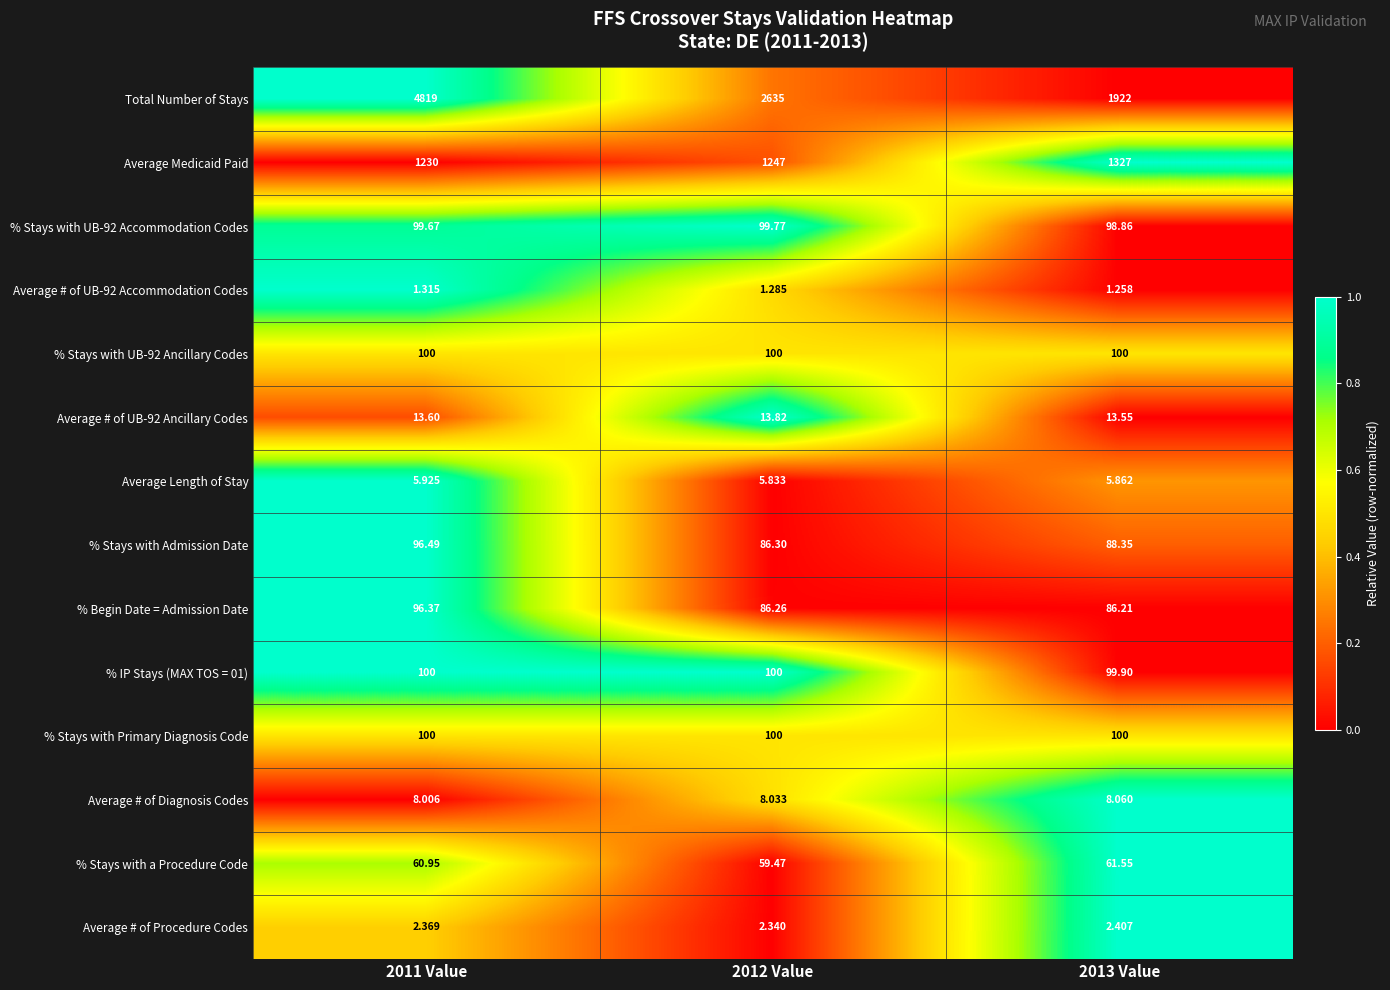

Between 2011 Value and 2012 Value, which series saw the biggest shift?

Total Number of Stays